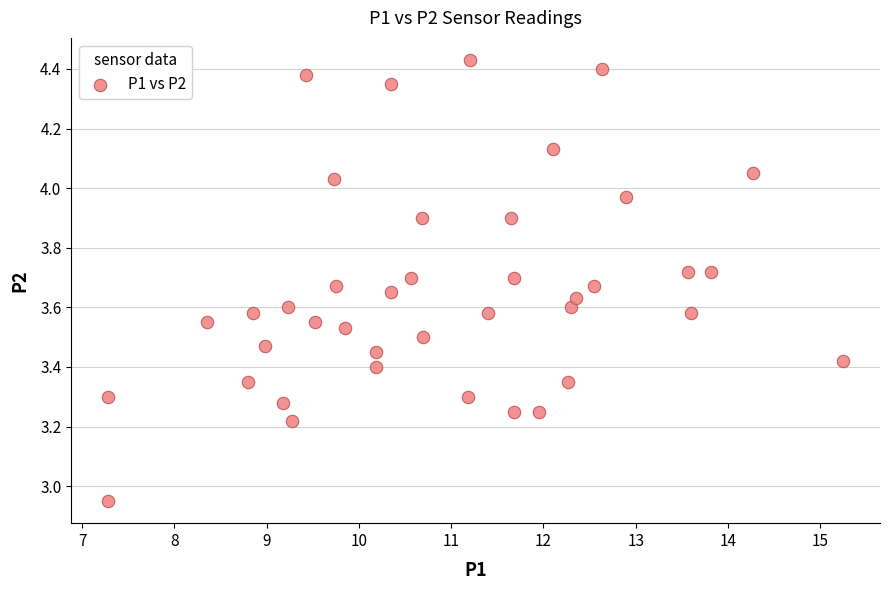

What is the range of Y values (max minus min)?

1.5